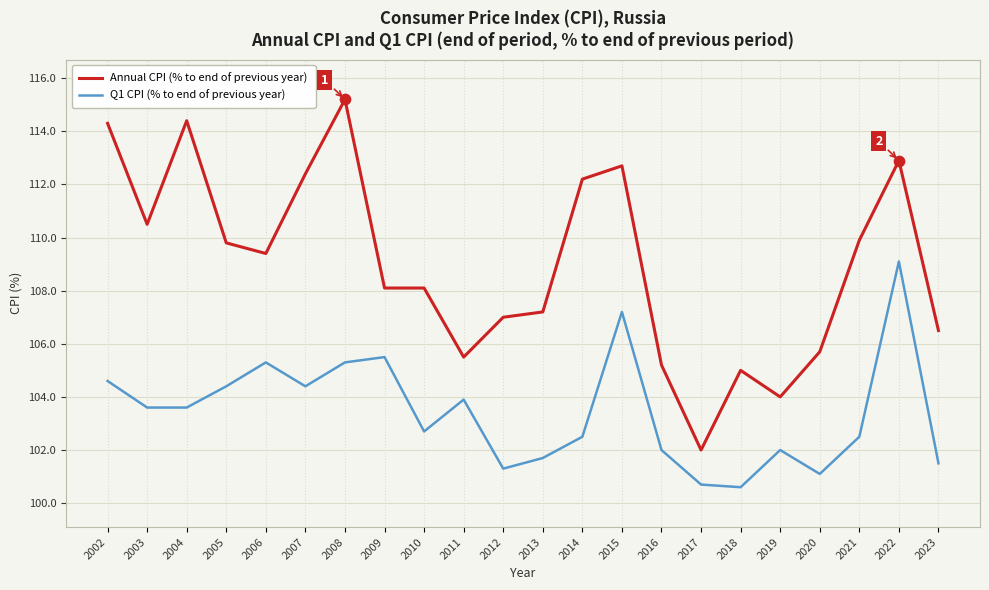

Between 2012 and 2019, which series saw the biggest shift?

Annual CPI (% to end of previous year)